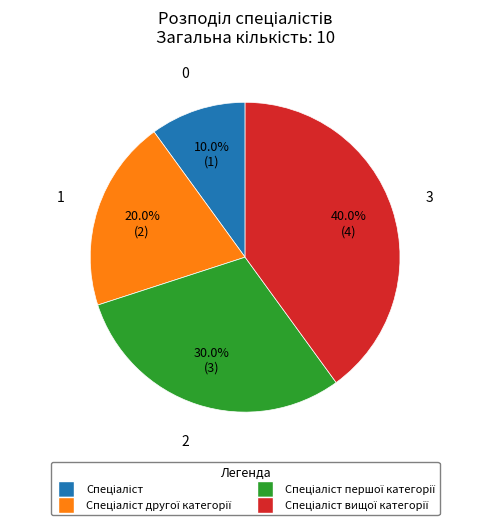

Does any single category account for the majority?

No